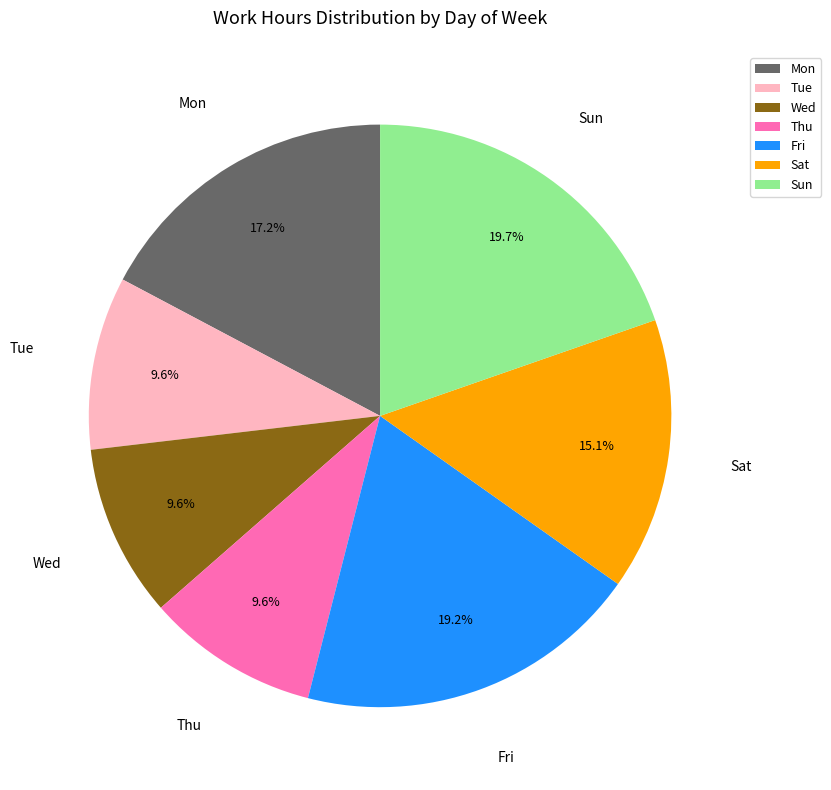

Count the number of slices in the pie.

7